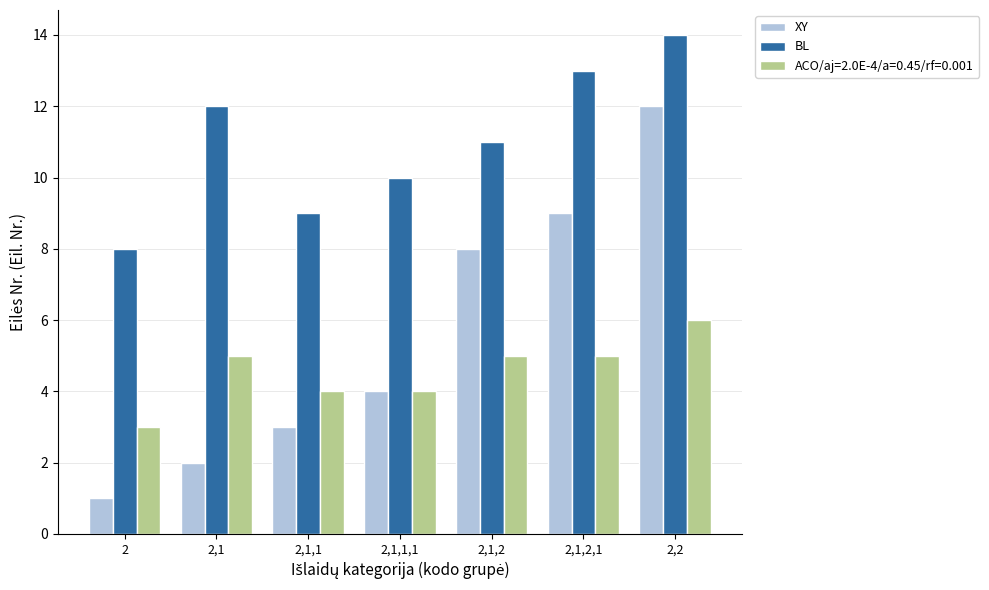

List the labels in order of BL value, smallest first.

2, 2,1,1, 2,1,1,1, 2,1,2, 2,1, 2,1,2,1, 2,2